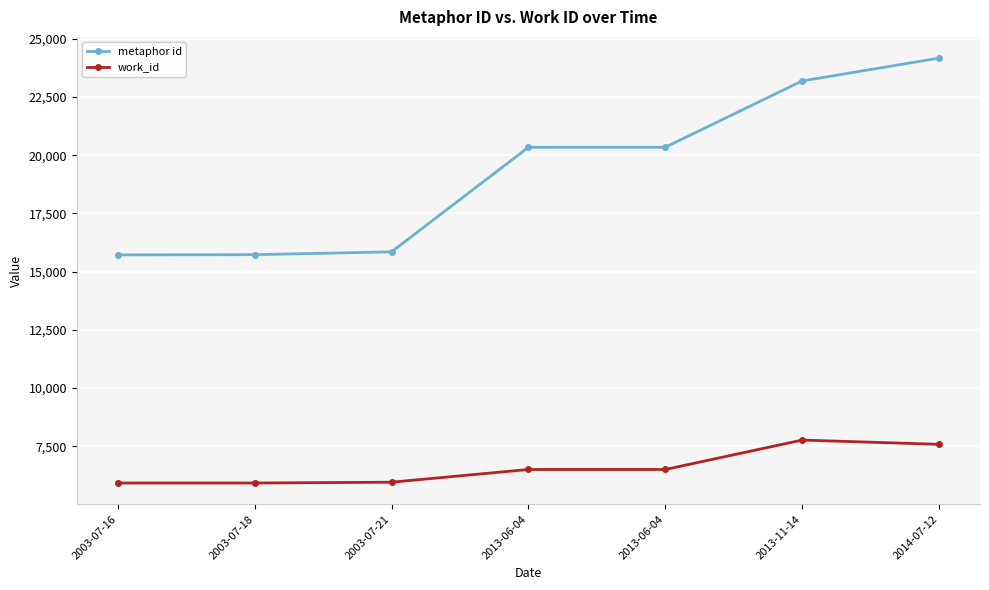

How many values in the work_id series are below 6506?

3